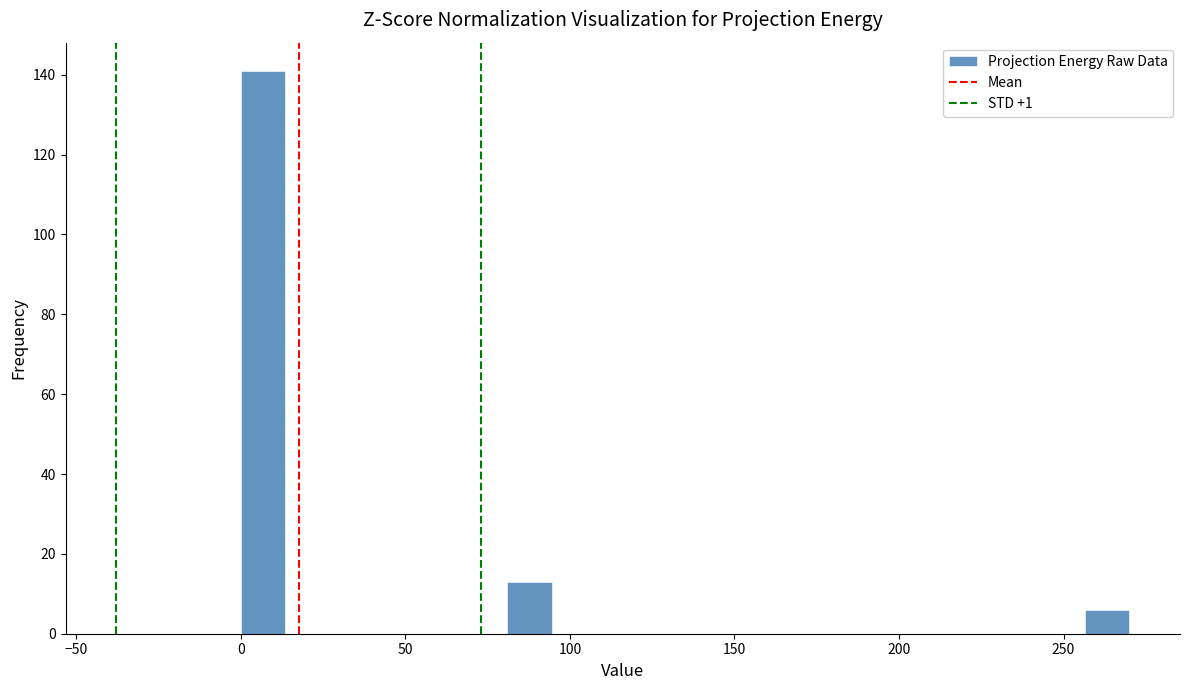

Read against the x-axis, roughly where is the centre of the tallest bar?

5